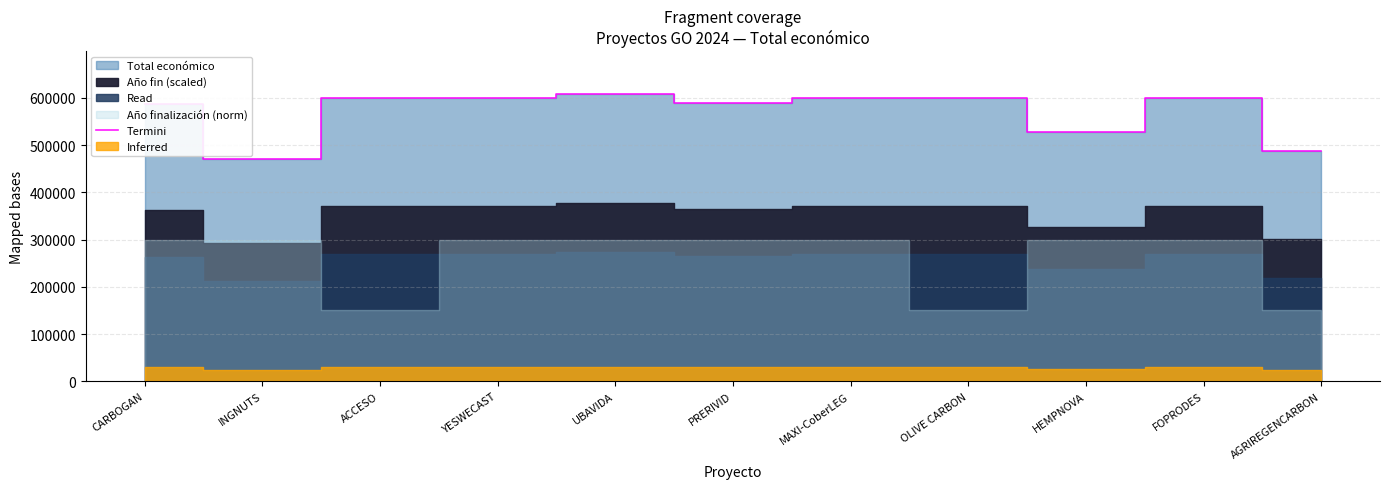

Rank the categories by value from highest to lowest.

UBAVIDA, OLIVE CARBON, YESWECAST, ACCESO, FOPRODES, MAXI-CoberLEG, PRERIVID, CARBOGAN, HEMPNOVA, AGRIREGENCARBON, INGNUTS